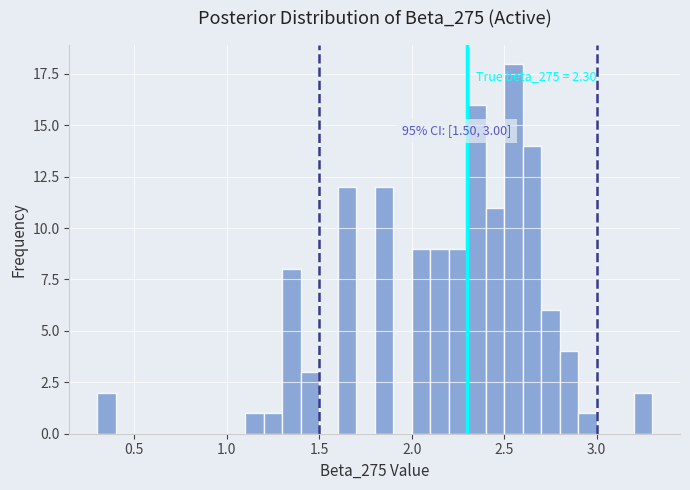

Read against the x-axis, roughly where is the centre of the tallest bar?

2.55